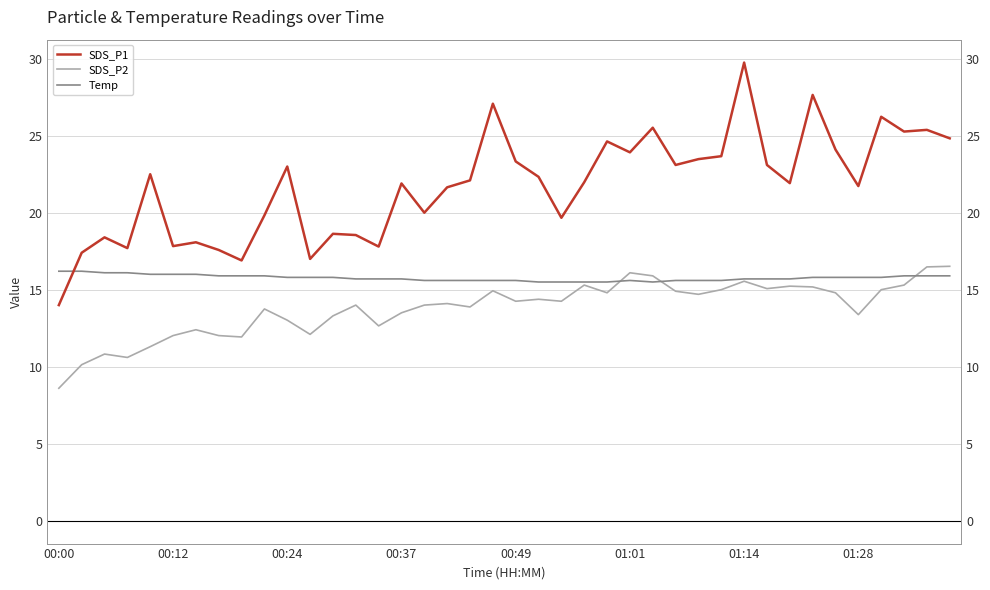

Count the number of categories in the chart.

40